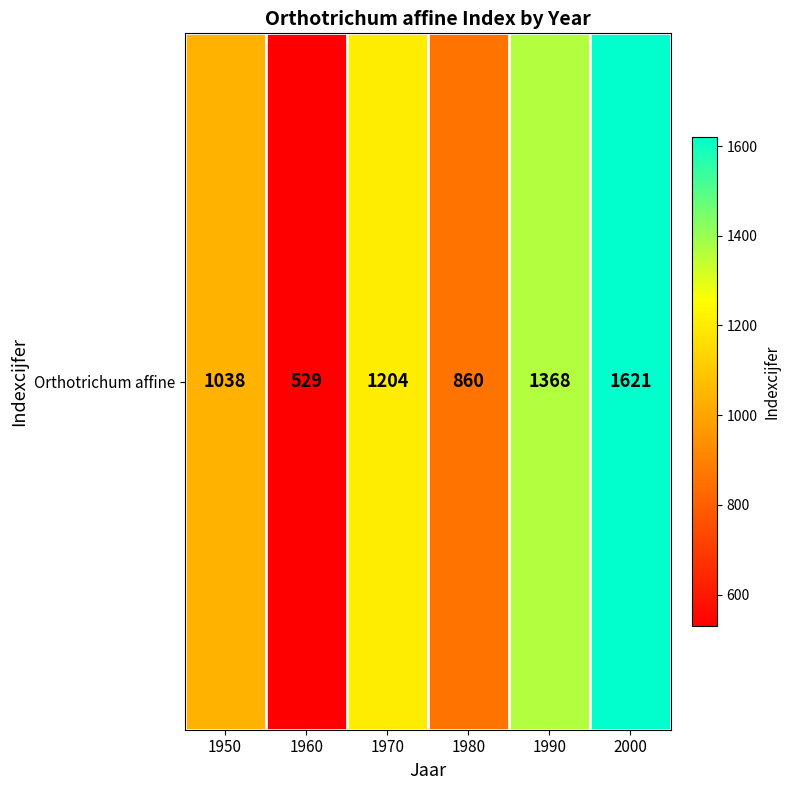

Reading right to left, list all the values displayed in this chart.

1621	1368	860	1204	529	1038